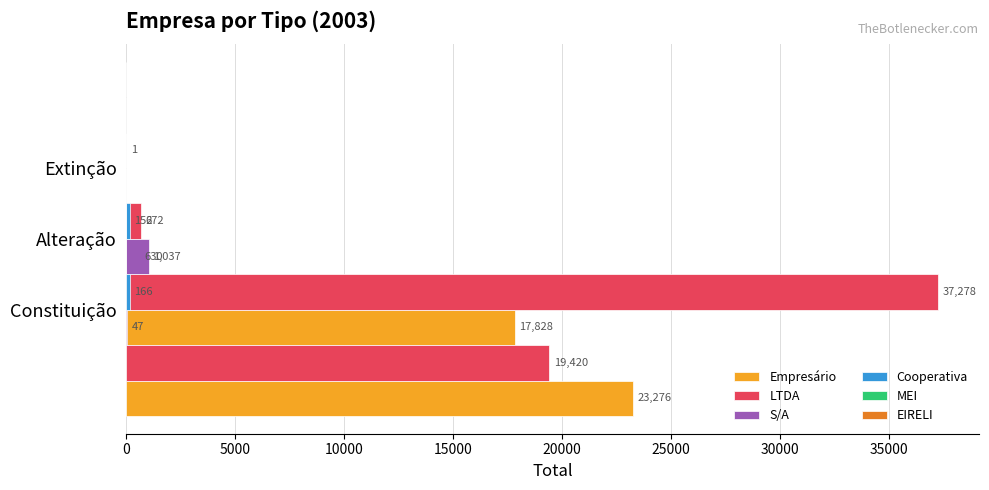

How many bars are there in each group?

6